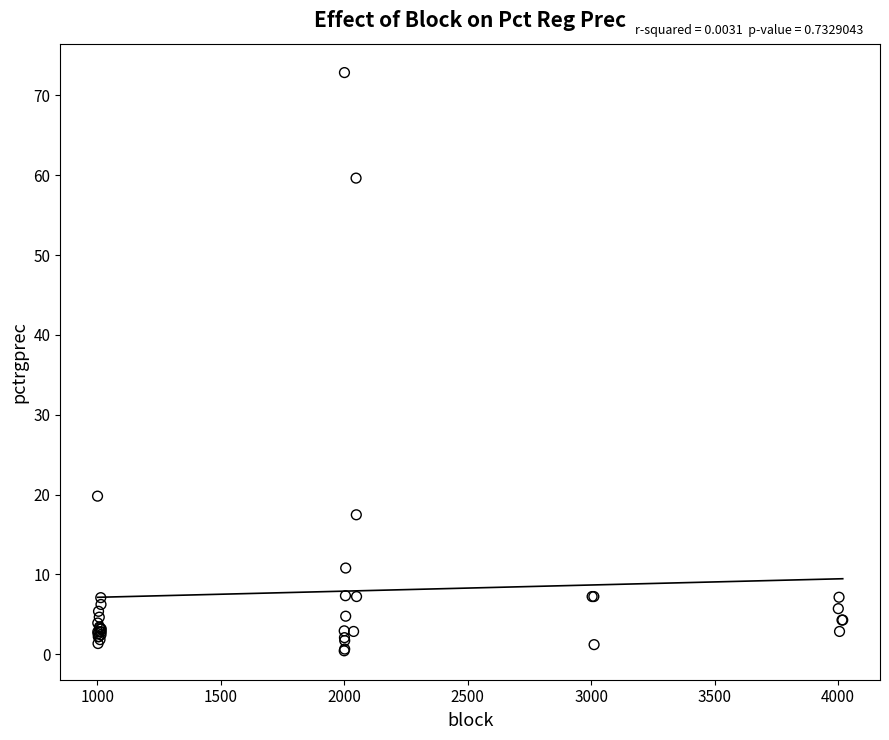

What Y value in the scatter plot is closest to 36?

19.8